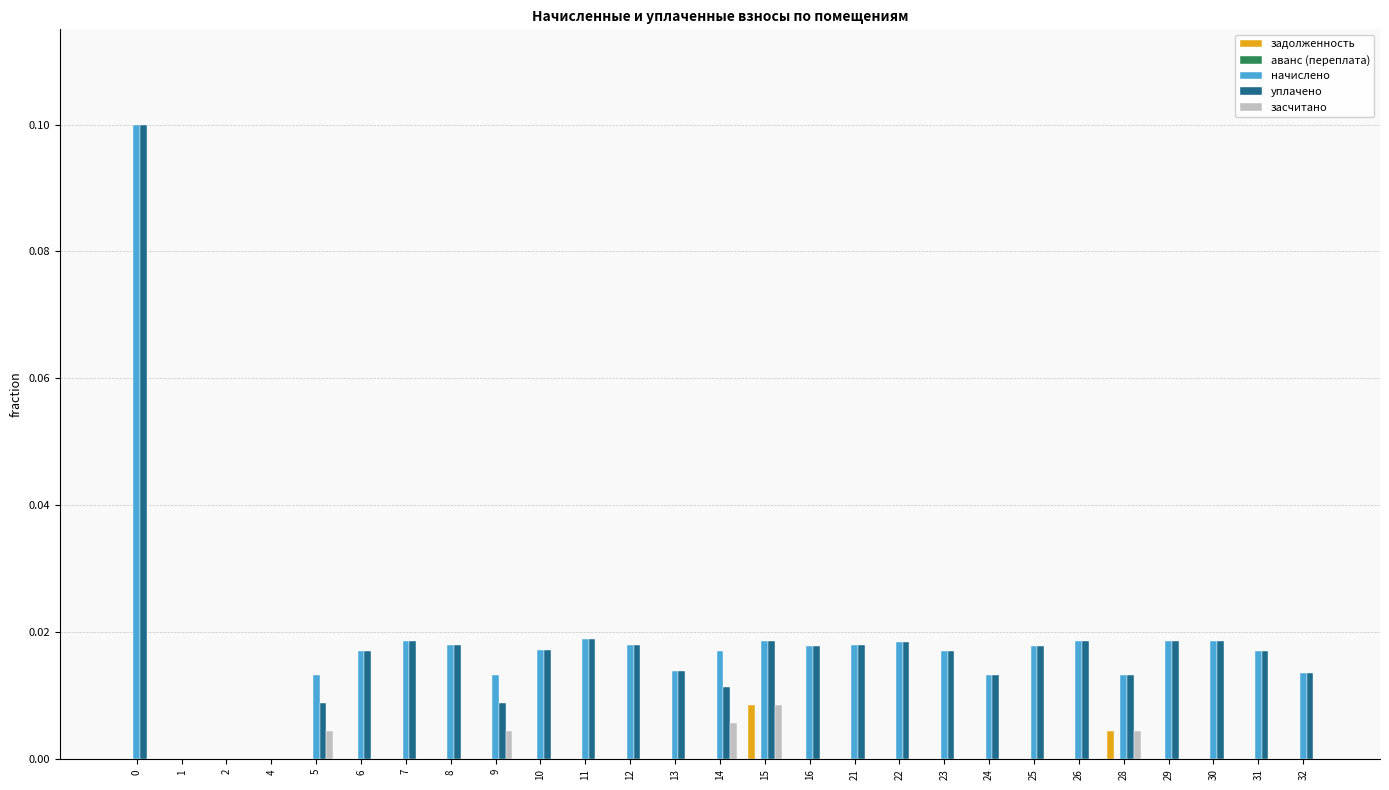

Is the value of начислено at 29 greater than the value of засчитано at 6?

Yes